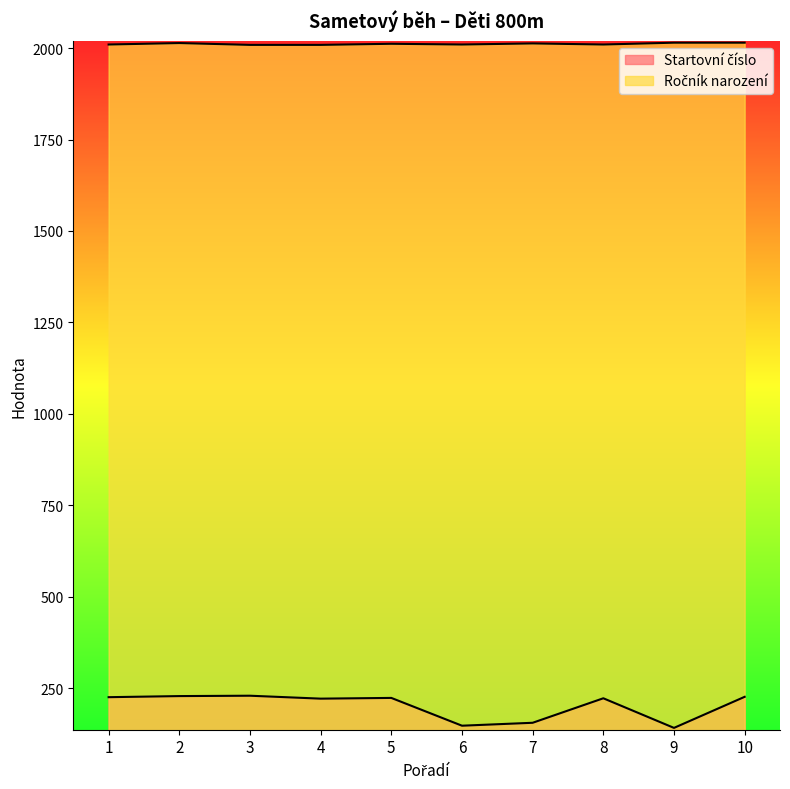

At 8, list the series in order from smallest to largest.

Startovní číslo, Ročník narození